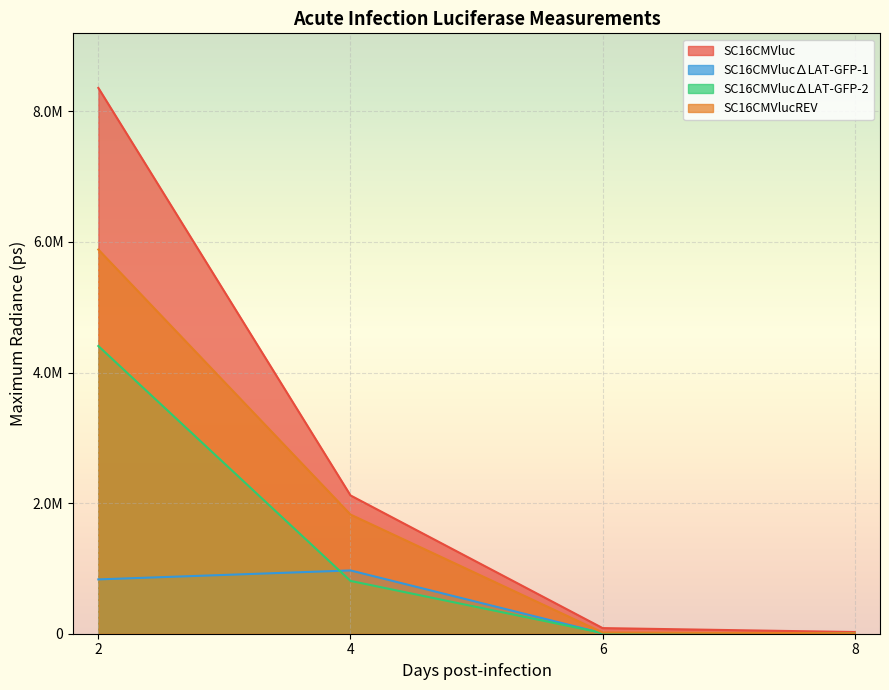

Reading left to right, extract all data points from this chart.

SC16CMVluc: 8358000	2118000	86180	25930
SC16CMVluc_DLAT_GFP_1: 831800	969000	7397	7700
SC16CMVluc_DLAT_GFP_2: 4406000	808800	10980	6563
SC16CMVlucREV: 5883000	1825000	18720	7691